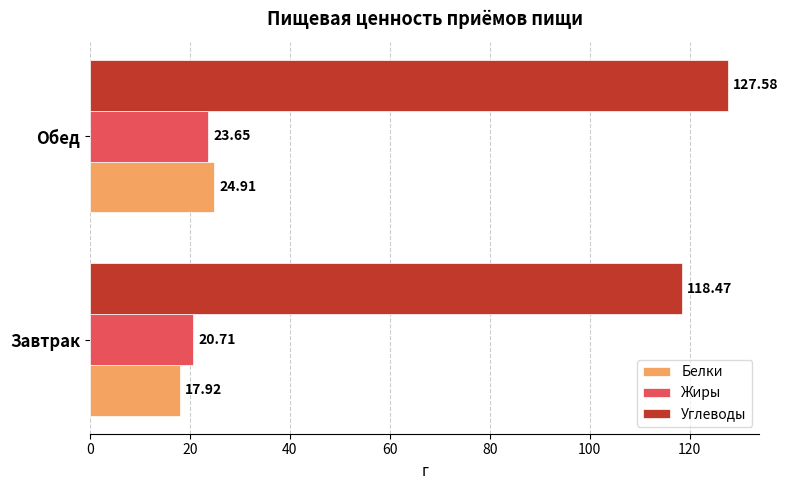

Where is Белки nearest to the value 21?

Завтрак